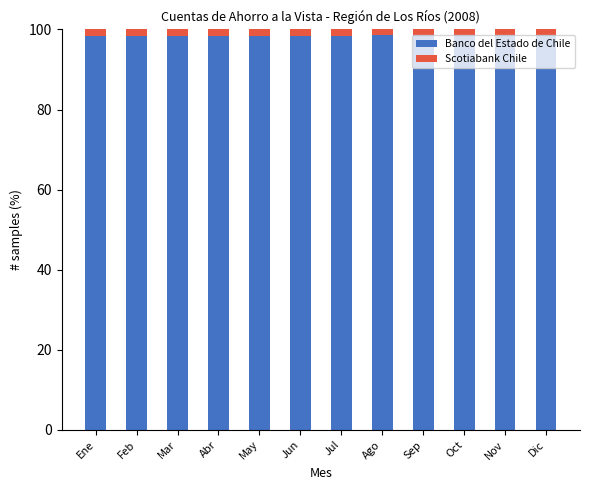

What is the minimum value for Banco del Estado de Chile?

98.4